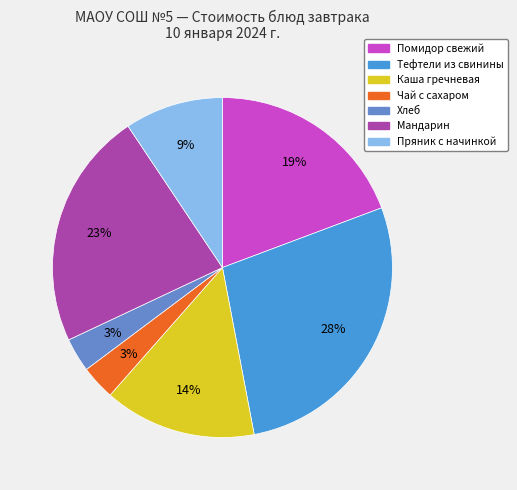

Is there any slice that represents more than half of the pie?

No